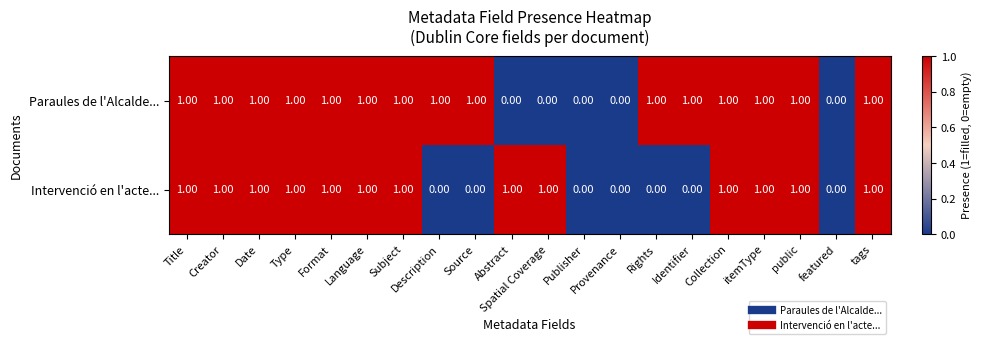

Which series has the largest total across all categories?

Paraules de l'Alcalde...